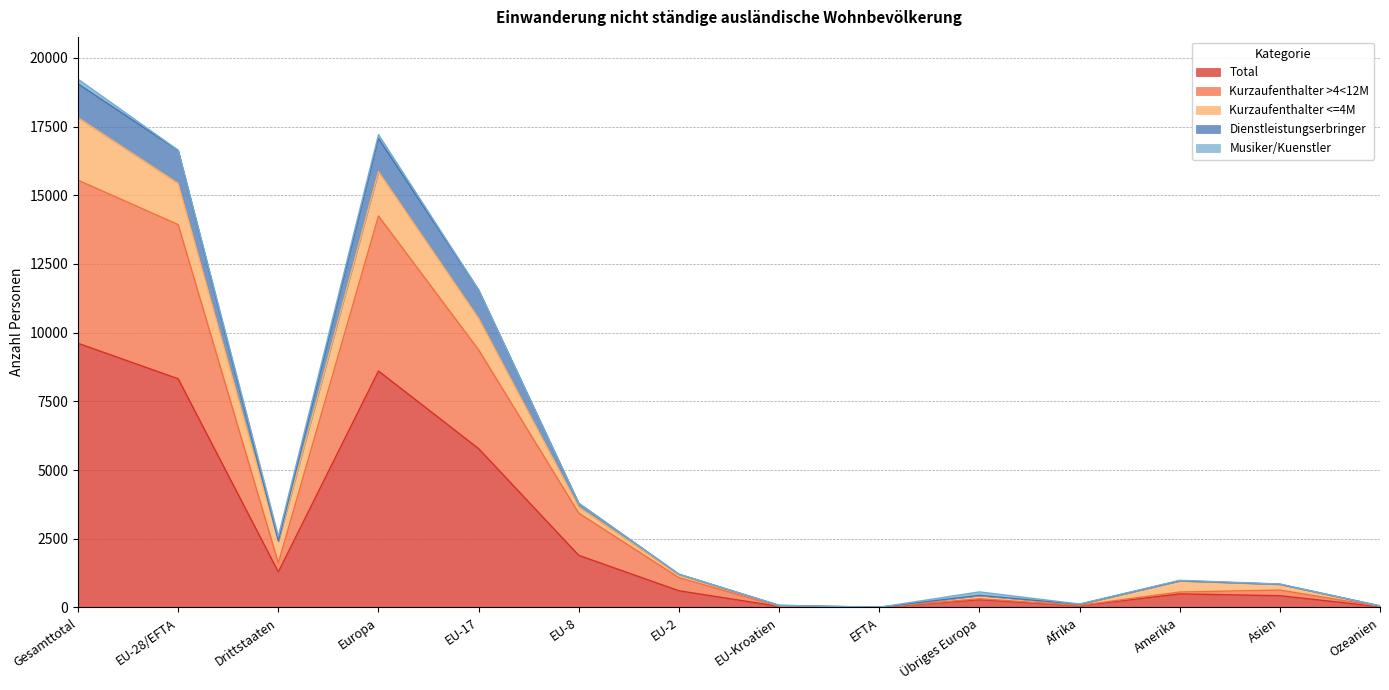

At which label does Total reach its peak?

Gesamttotal